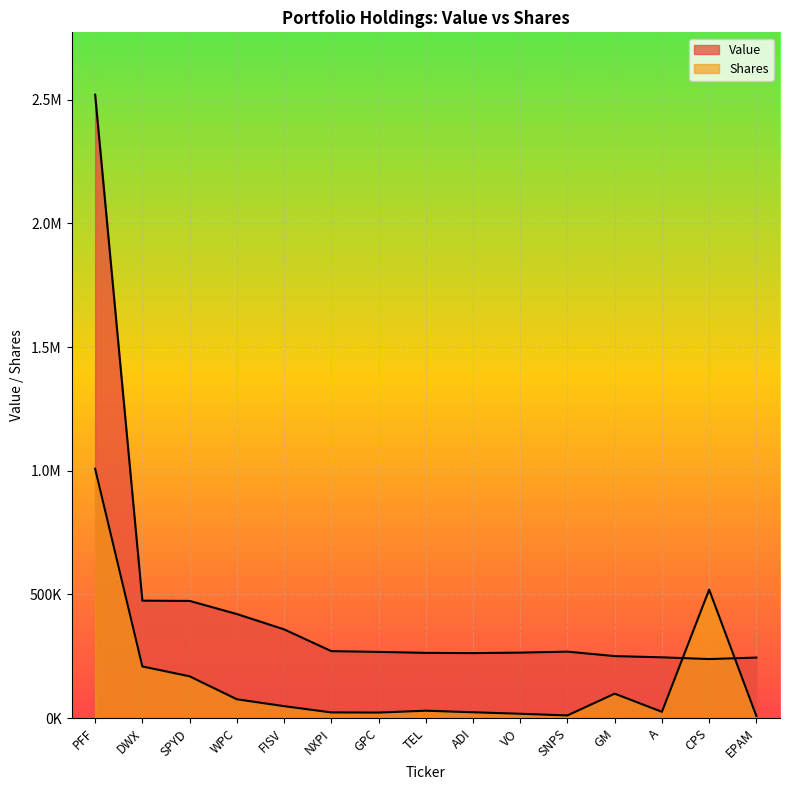

Rank the categories by Shares value from highest to lowest.

PFF, CPS, DWX, SPYD, GM, WPC, FISV, TEL, A, ADI, NXPI, GPC, VO, SNPS, EPAM